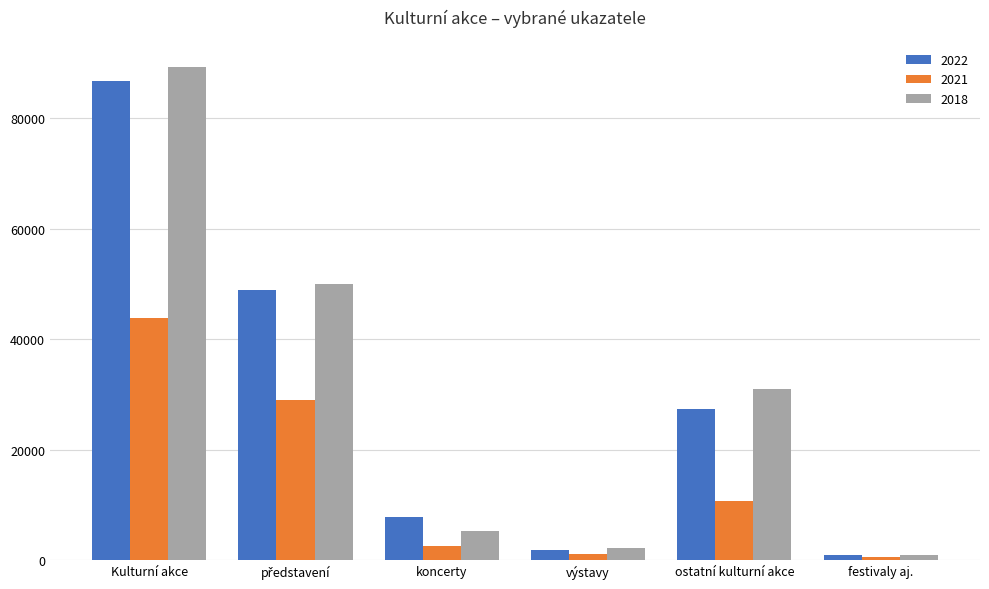

Are the bars grouped side by side (vs. stacked)?

Yes